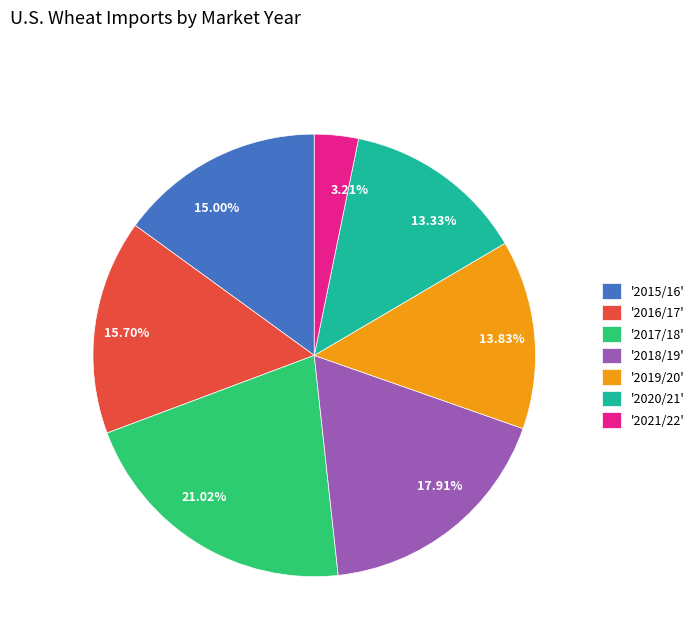

Does 17.91% account for over 50% of the chart?

No